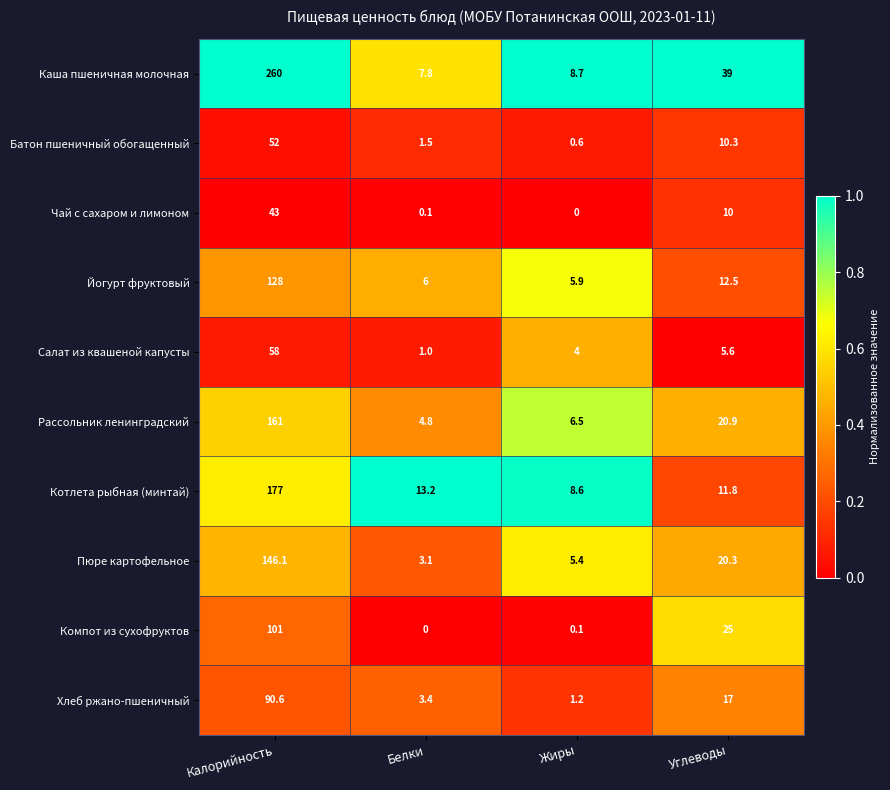

Which series changed the most between Калорийность and Белки?

Каша пшеничная молочная